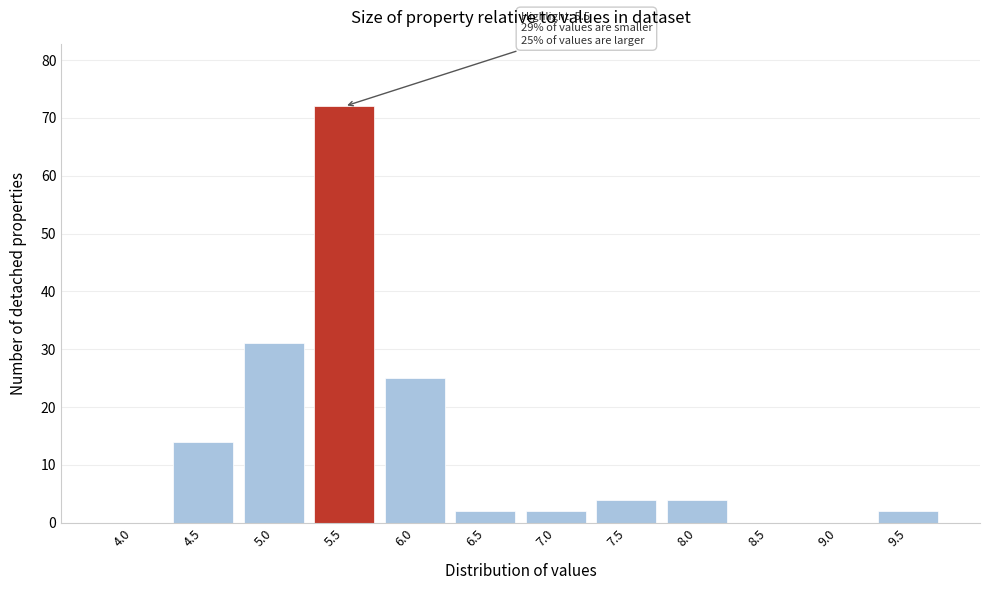

Reading left to right, list all the values displayed in this chart.

4.0=0	4.5=14	5.0=31	5.5=72	6.0=25	6.5=2	7.0=2	7.5=4	8.0=4	8.5=0	9.0=0	9.5=2